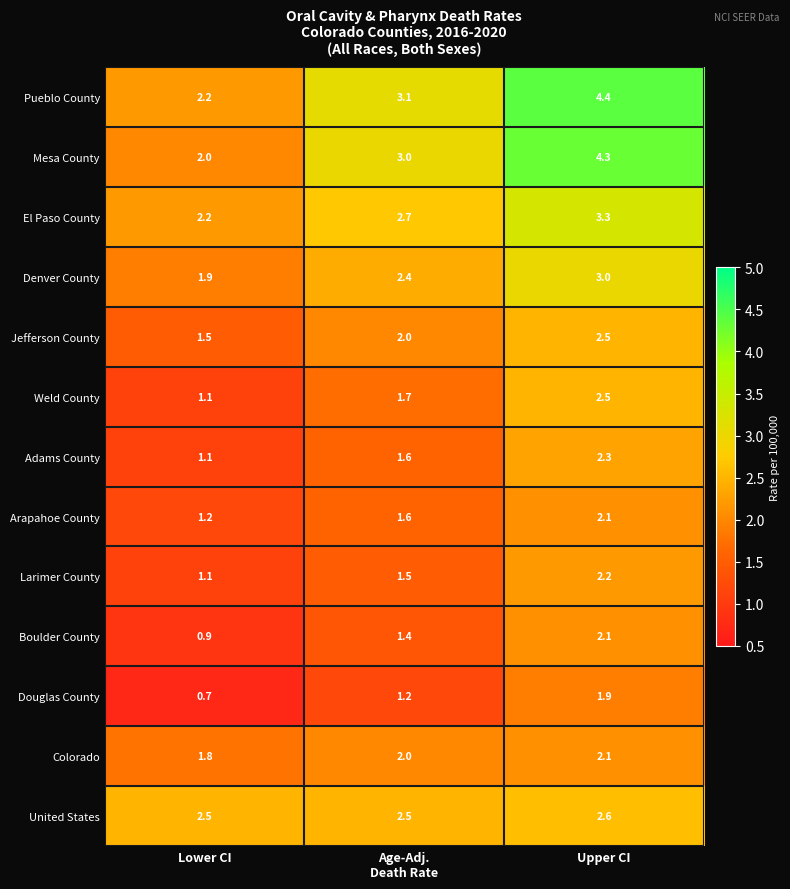

What is the smallest value displayed?

0.7